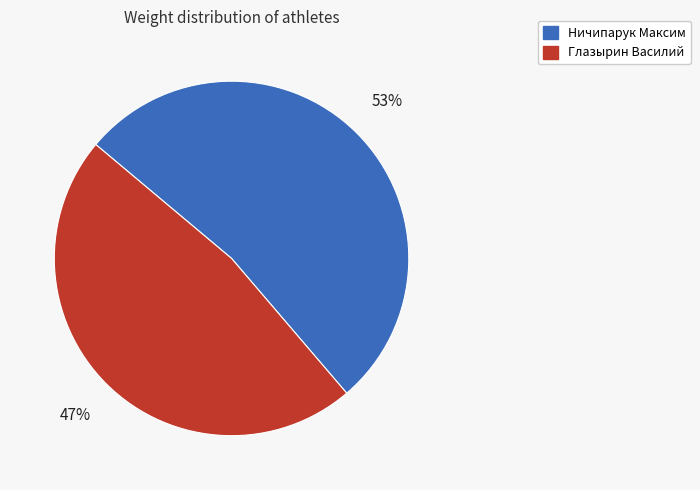

How many segments does this pie chart have?

2